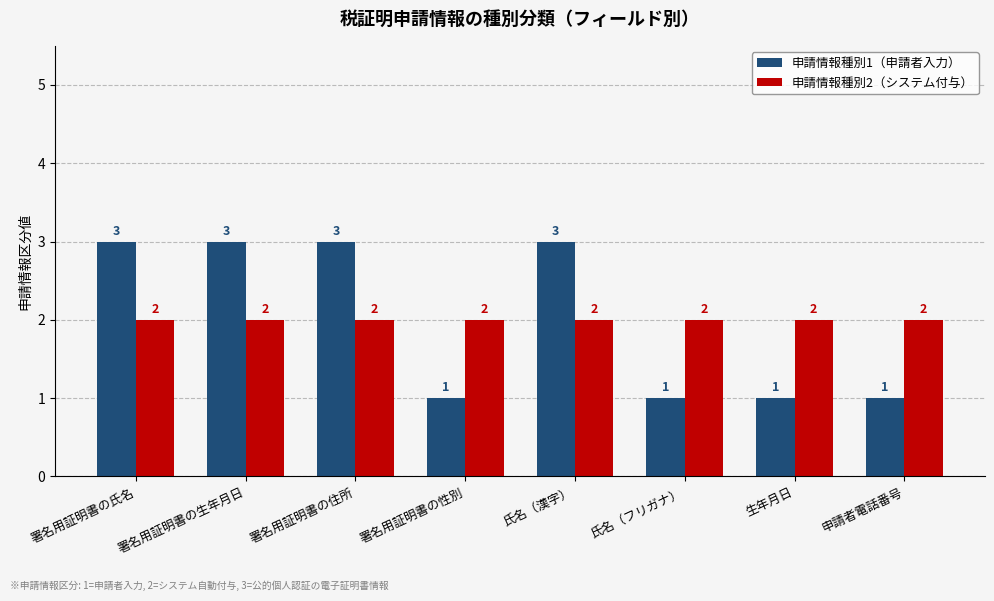

Reading right to left, extract all data points from this chart.

申請情報種別1（申請者入力）: 申請者電話番号=1	生年月日=1	氏名（フリガナ）=1	氏名（漢字）=3	署名用証明書の性別=1	署名用証明書の住所=3	署名用証明書の生年月日=3	署名用証明書の氏名=3
申請情報種別2（システム付与）: 申請者電話番号=2	生年月日=2	氏名（フリガナ）=2	氏名（漢字）=2	署名用証明書の性別=2	署名用証明書の住所=2	署名用証明書の生年月日=2	署名用証明書の氏名=2